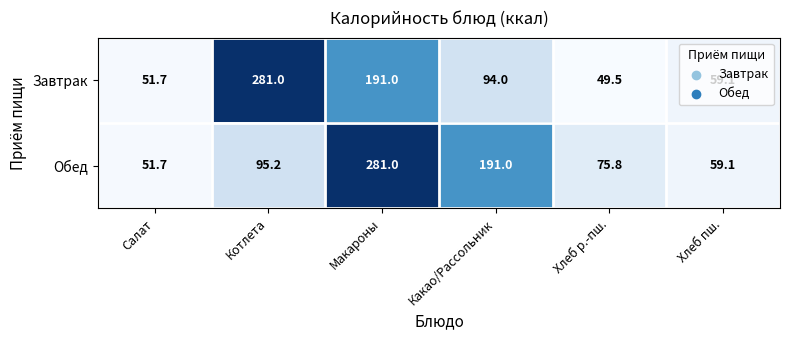

List the series in order of their overall mean, lowest first.

Завтрак, Обед